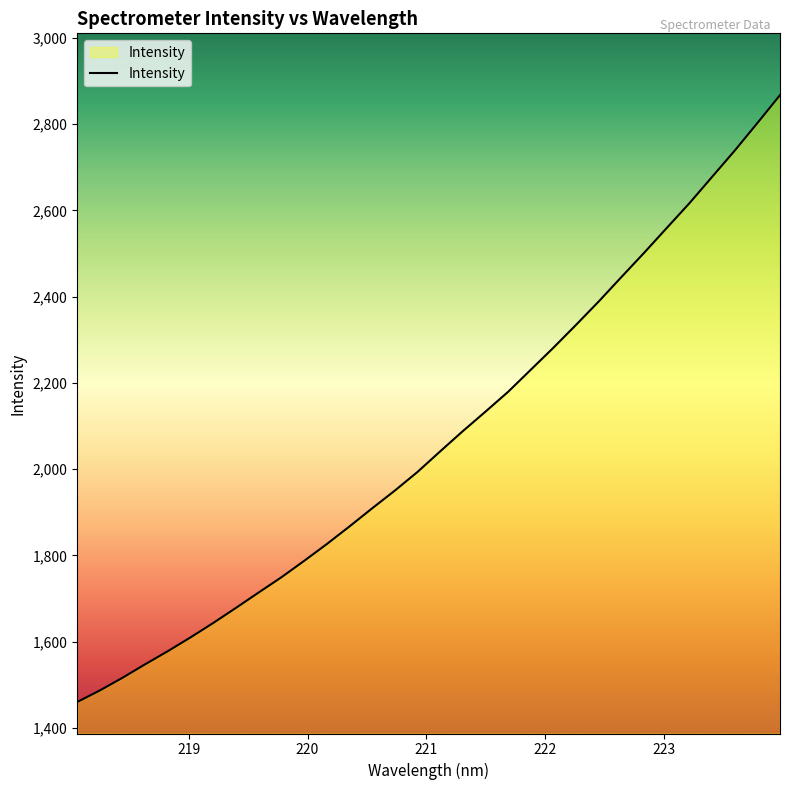

What is the minimum value shown in the chart?

1459.7